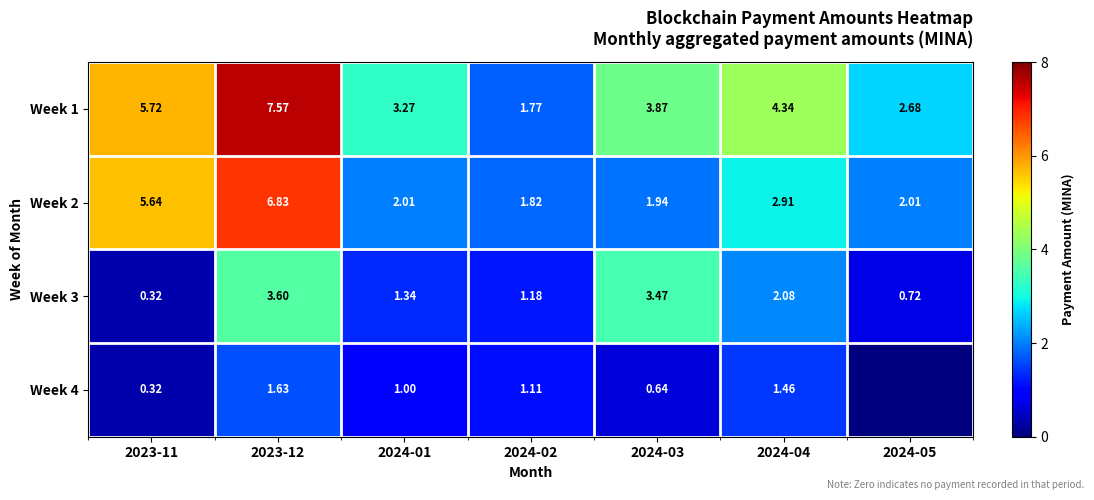

What is the difference between the maximum and minimum values in the Week 2 series?

5.0